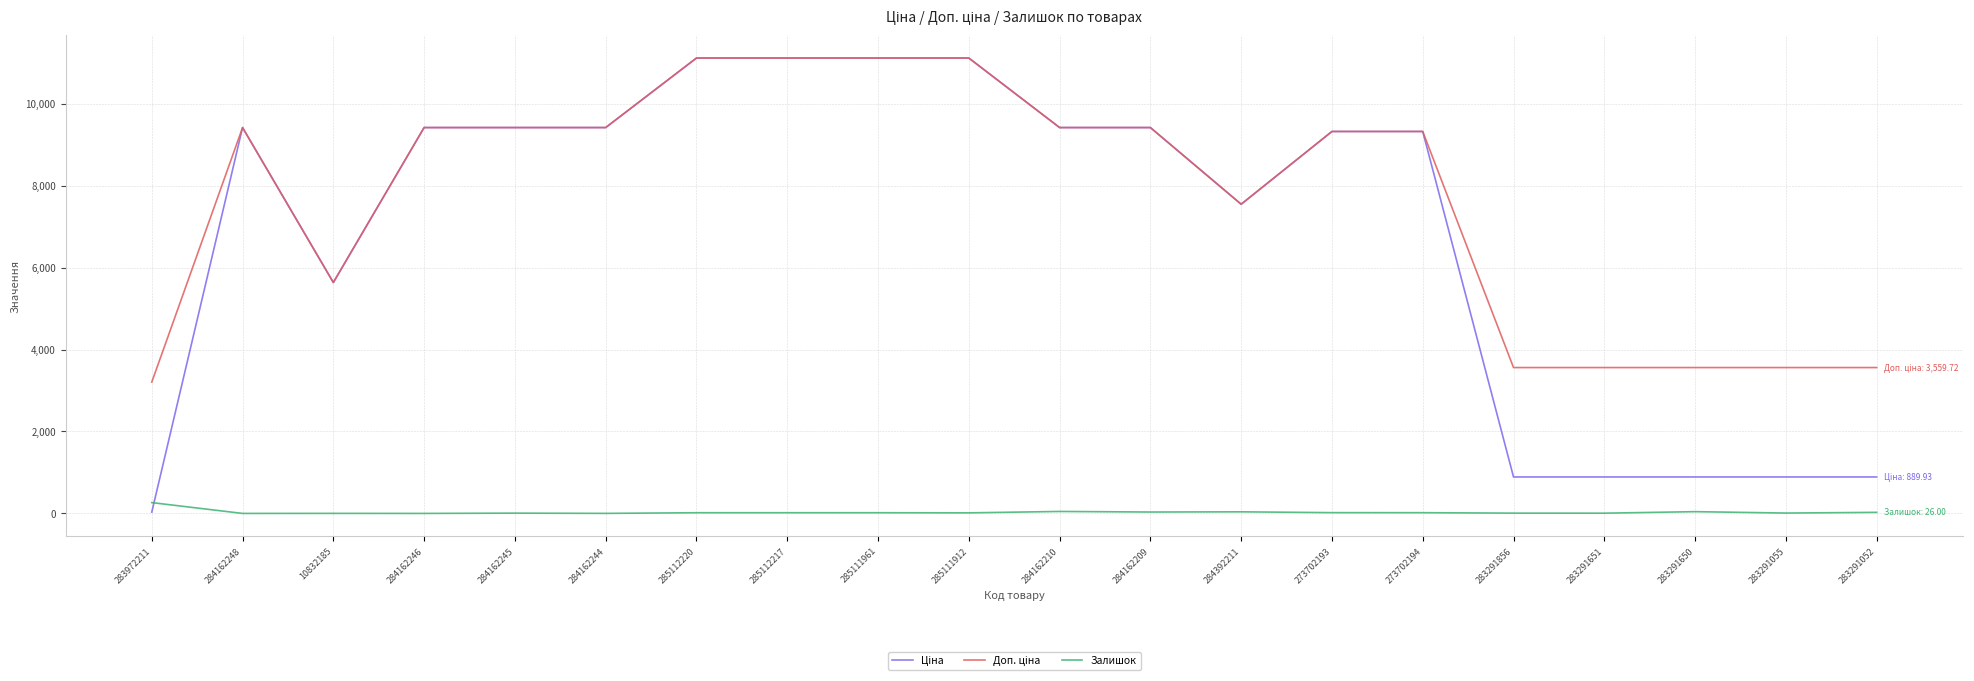

The Залишок series shows 7.0 at 283291856. True or false?

True